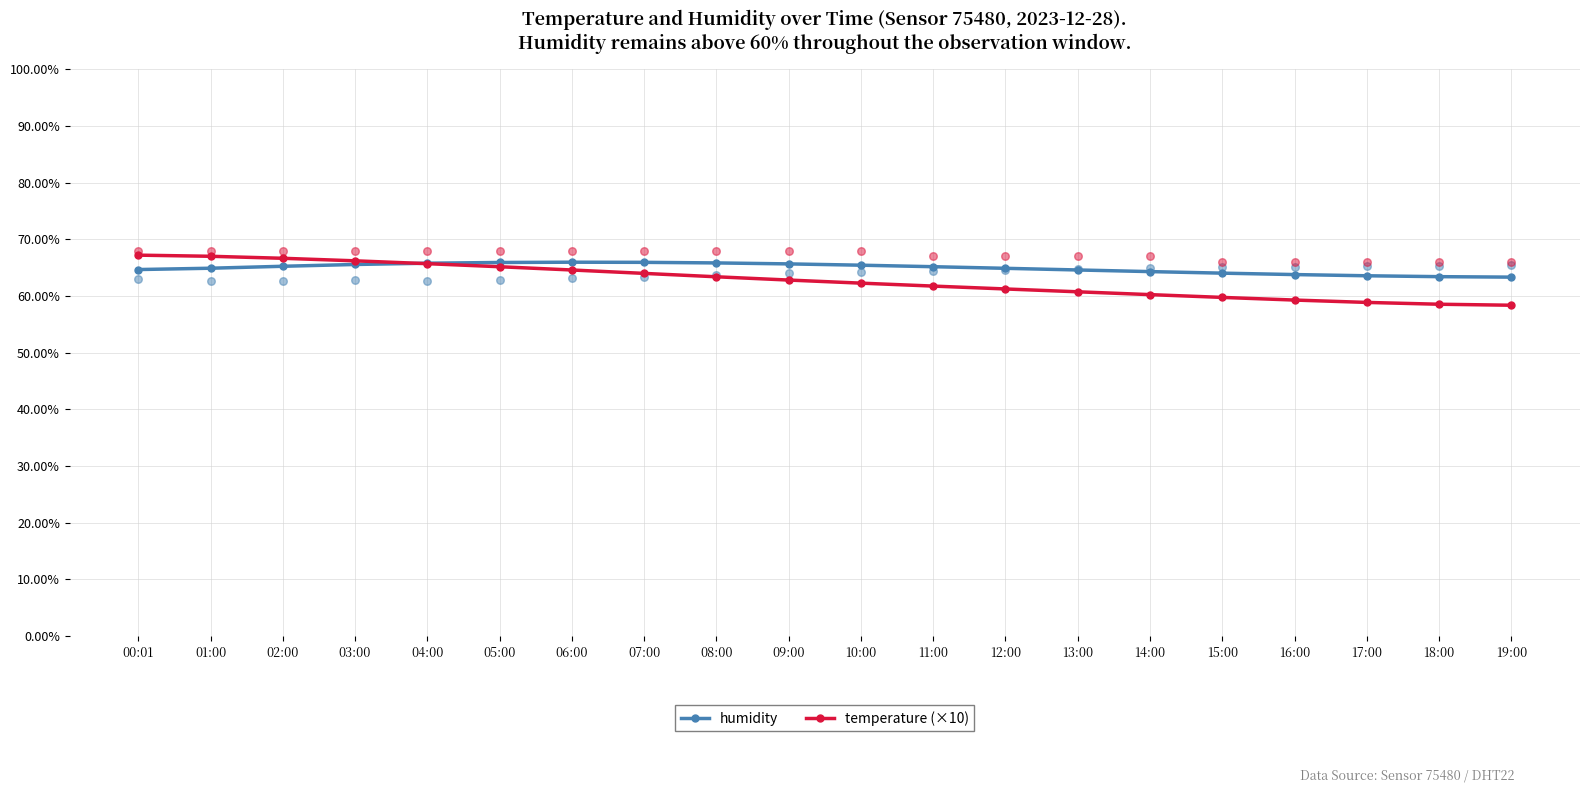

At which category is the sum across all series the highest?

01:00